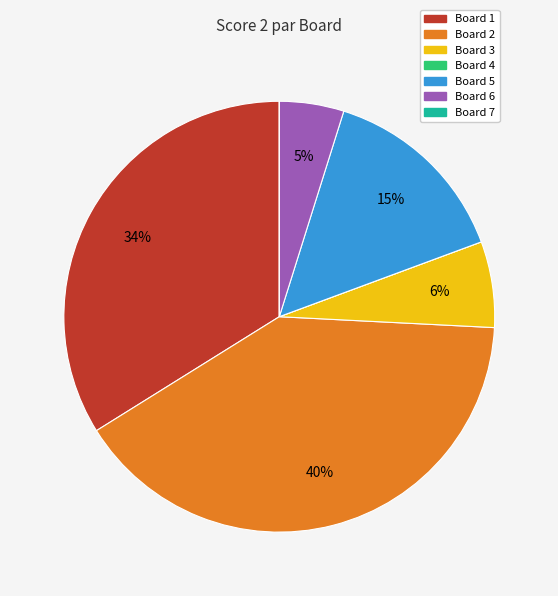

To the nearest percent, what is the average slice percentage?

14%